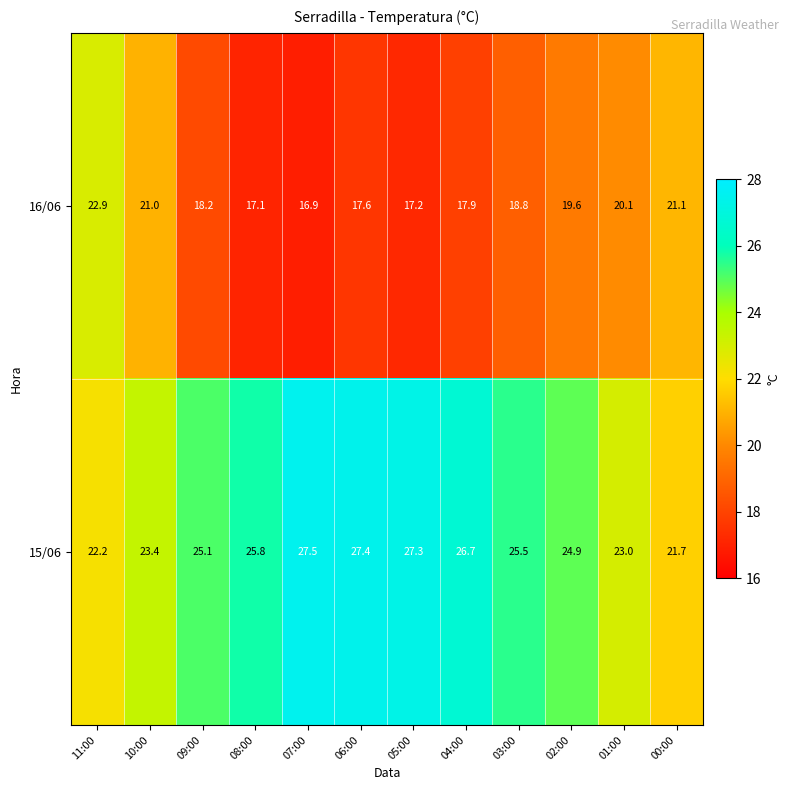

Reading right to left, list all the values displayed in this chart.

16/06: 00:00=21.1	01:00=20.1	02:00=19.6	03:00=18.8	04:00=17.9	05:00=17.2	06:00=17.6	07:00=16.9	08:00=17.1	09:00=18.2	10:00=21.0	11:00=22.9
15/06: 00:00=21.7	01:00=23.0	02:00=24.9	03:00=25.5	04:00=26.7	05:00=27.3	06:00=27.4	07:00=27.5	08:00=25.8	09:00=25.1	10:00=23.4	11:00=22.2